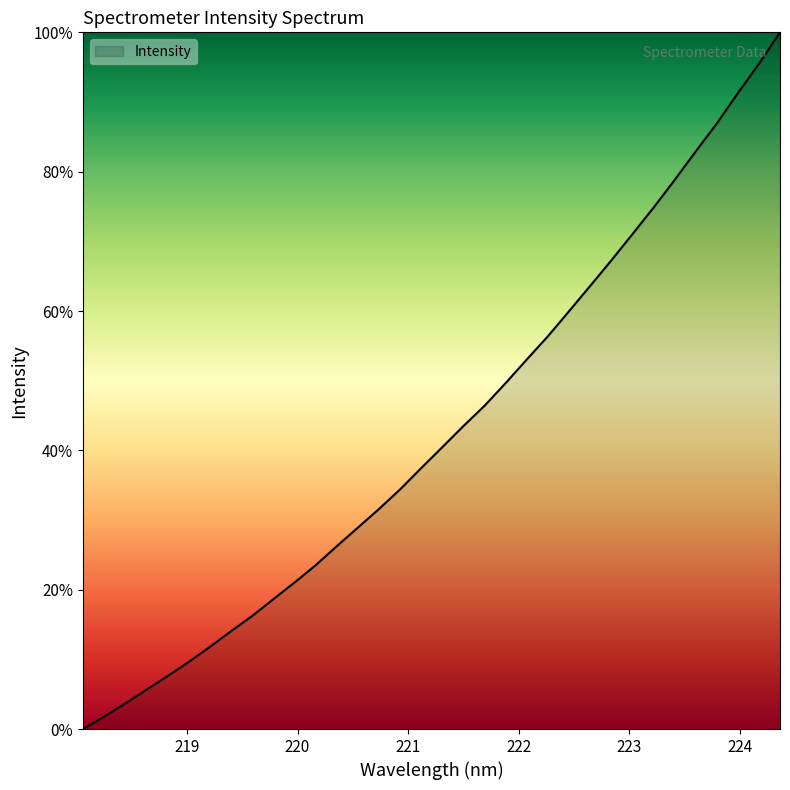

How many categories are shown in the chart?

34